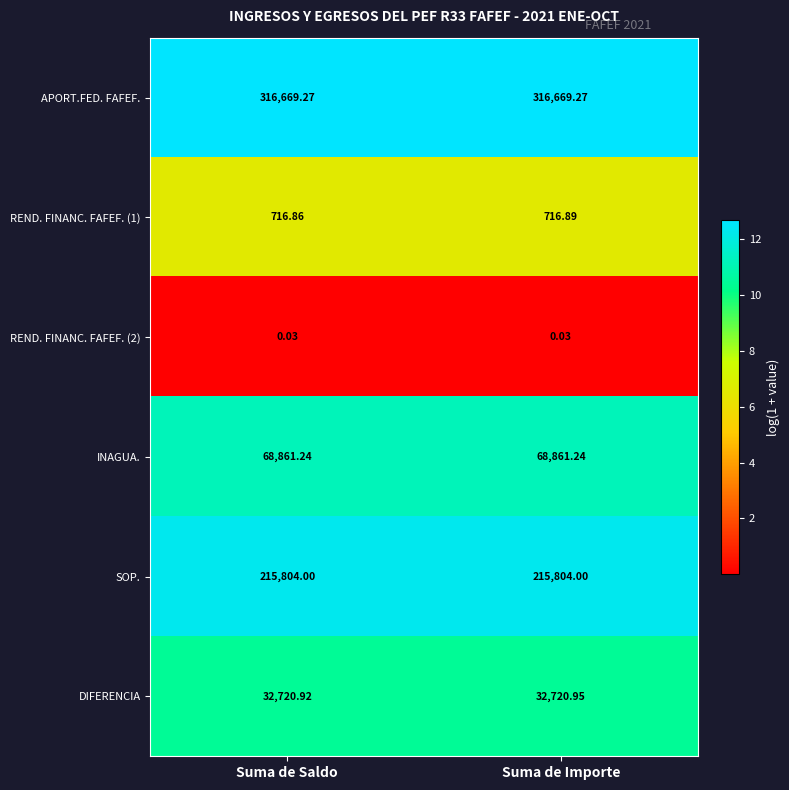

At which label does DIFERENCIA reach its peak?

Suma de Importe